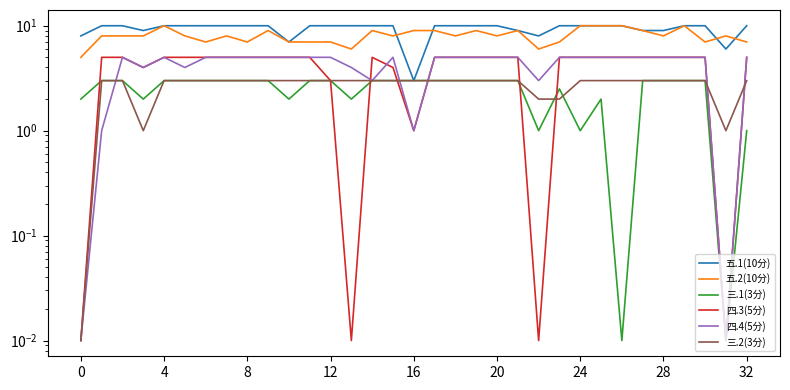

What is the spread (max minus min) of values at 25?

8.0